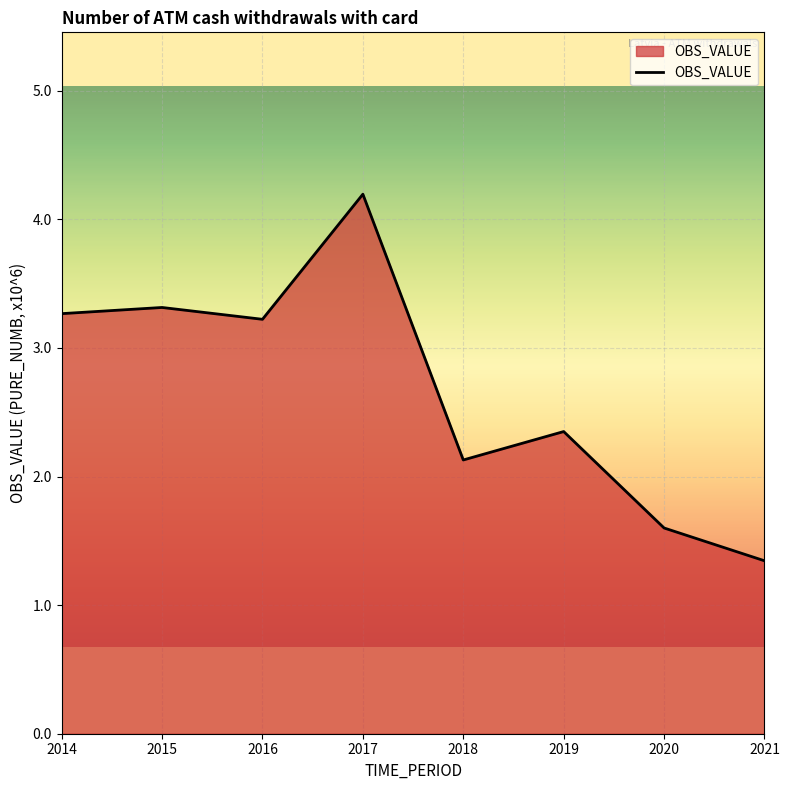

Rank the categories by value from lowest to highest.

2021, 2020, 2018, 2019, 2016, 2014, 2015, 2017